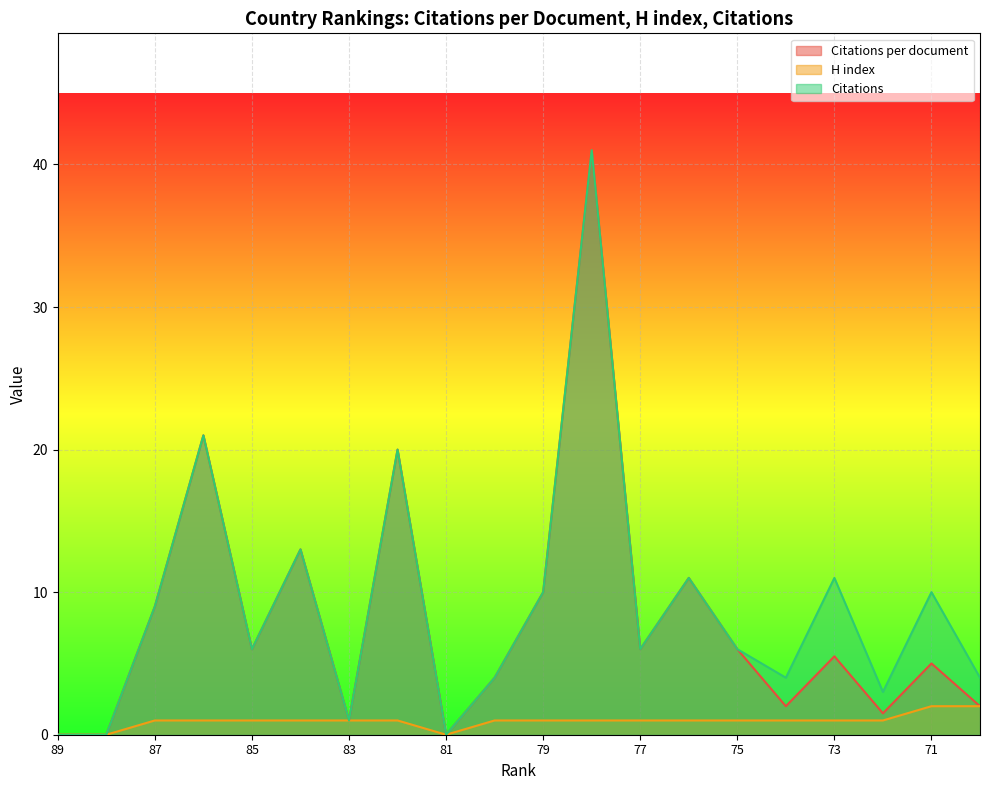

What is the spread (max minus min) of values at 75?

5.0